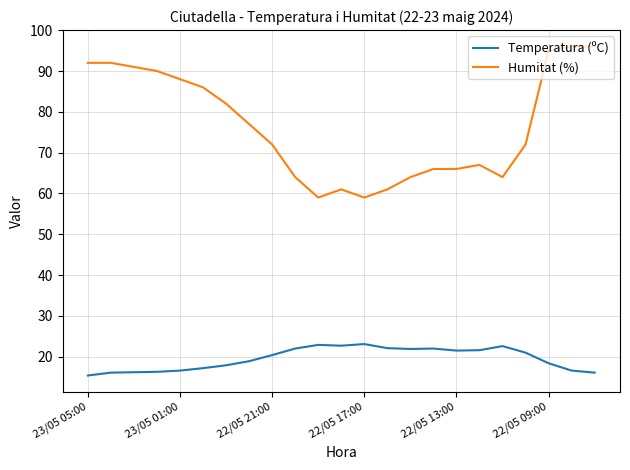

What is the minimum value shown in the chart?

15.4